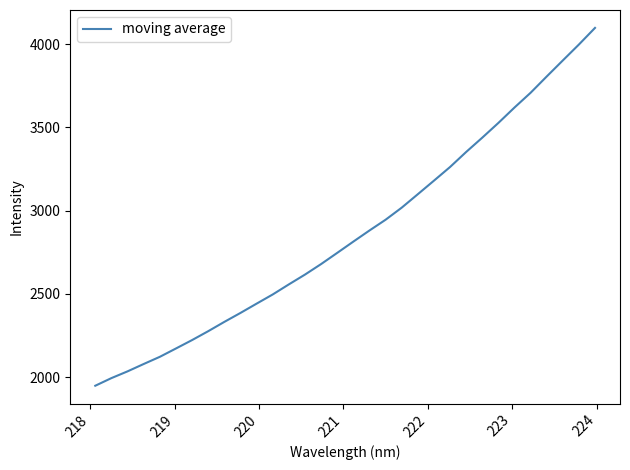

What is the maximum value shown in the chart?

4097.4